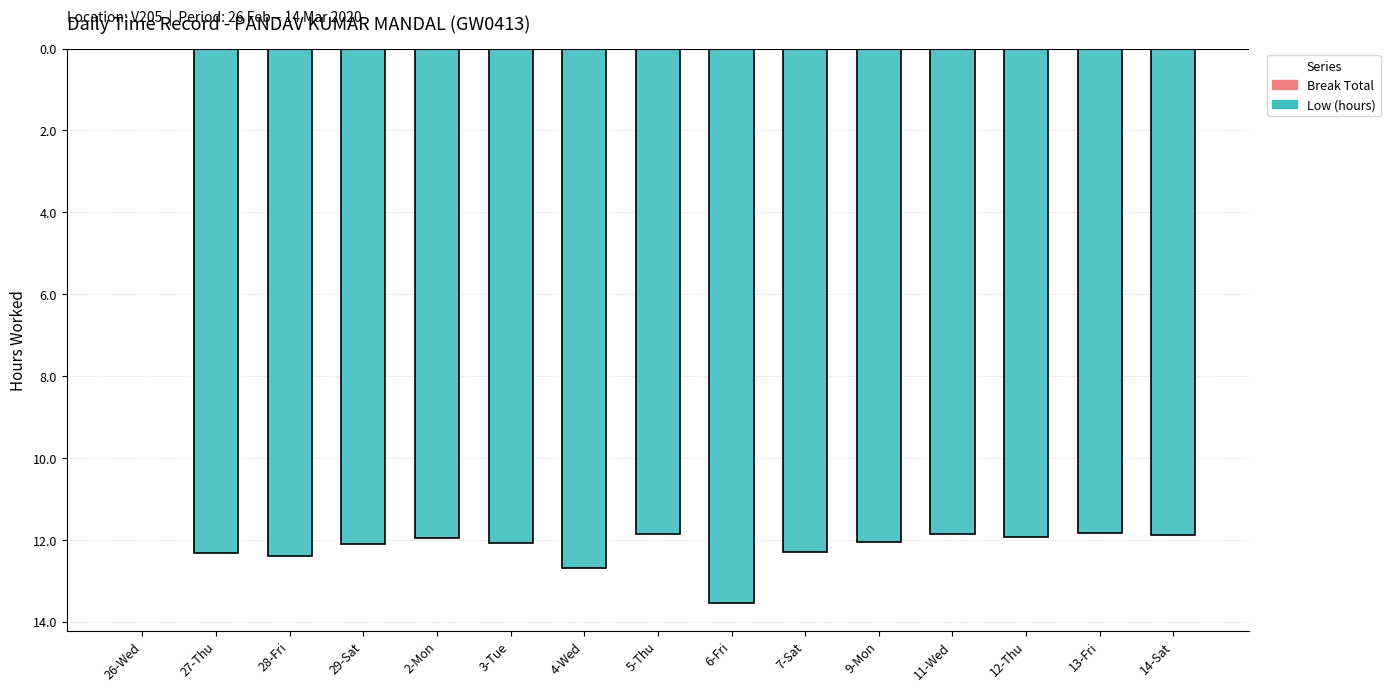

What position from the left is 2-Mon?

5